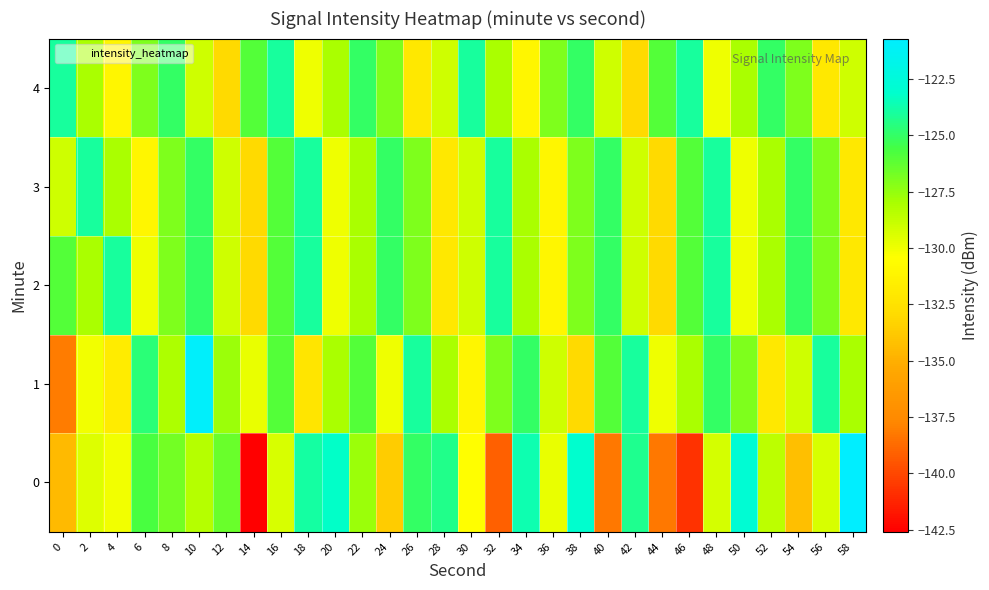

List the series in order of their peak value, lowest first.

2, 3, 4, 1, 0